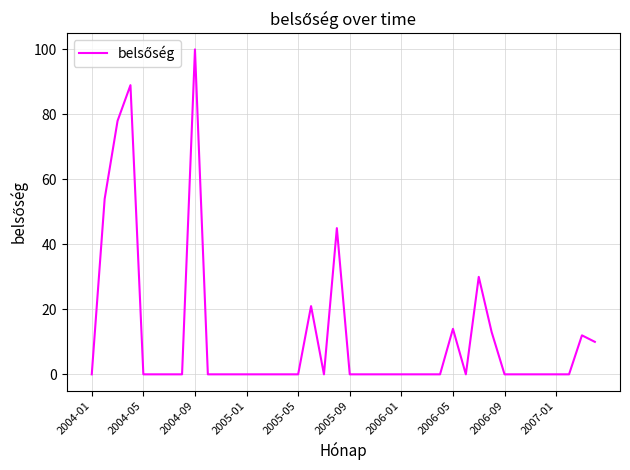

What is the greatest value displayed?

100